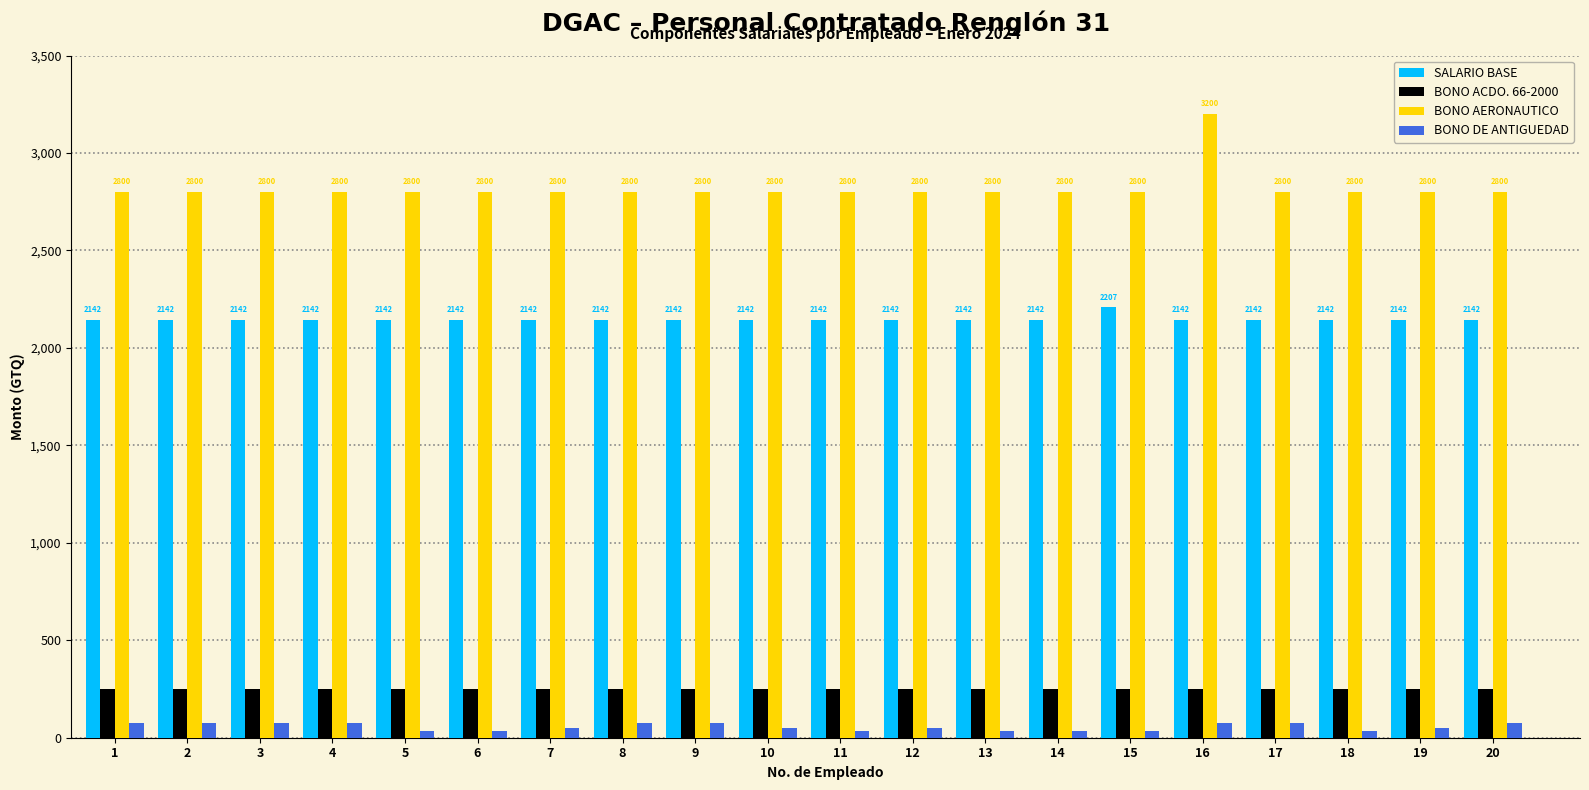

Which series changed the most between 8 and 14?

BONO DE ANTIGUEDAD